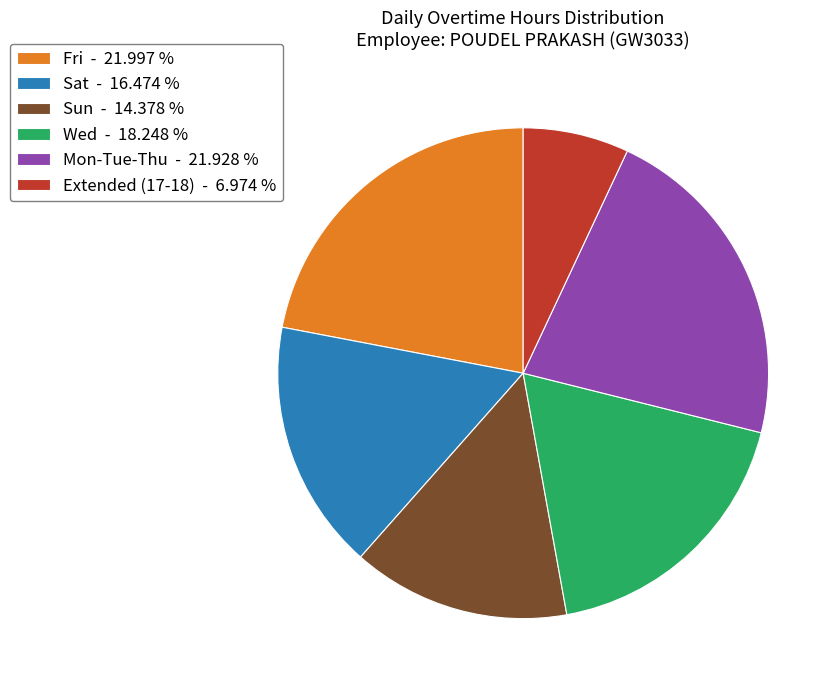

Is the sum of Fri - 21.997 % and Wed - 18.248 % greater than half?

No